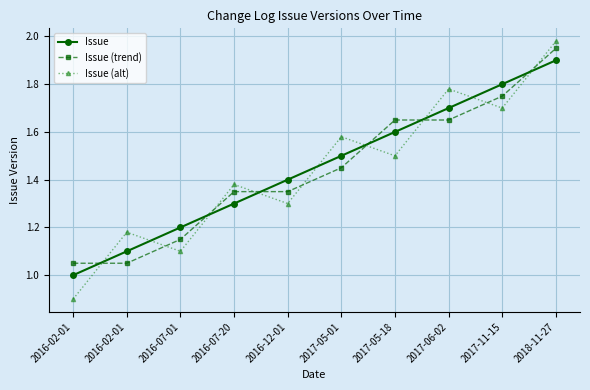

Where is the first local maximum for Issue (trend)?

2016-07-20